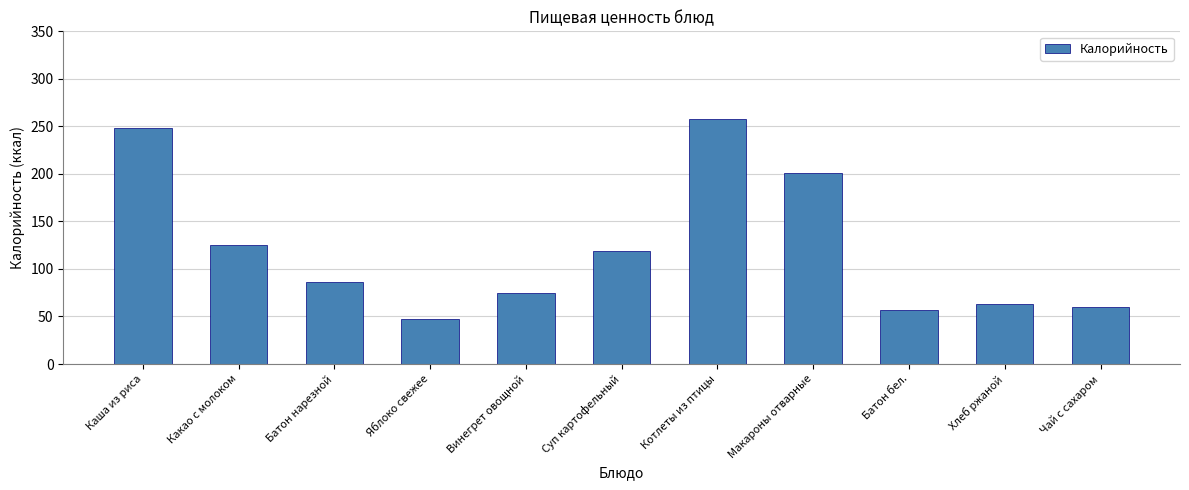

What is the difference between the maximum and second lowest values?

200.2